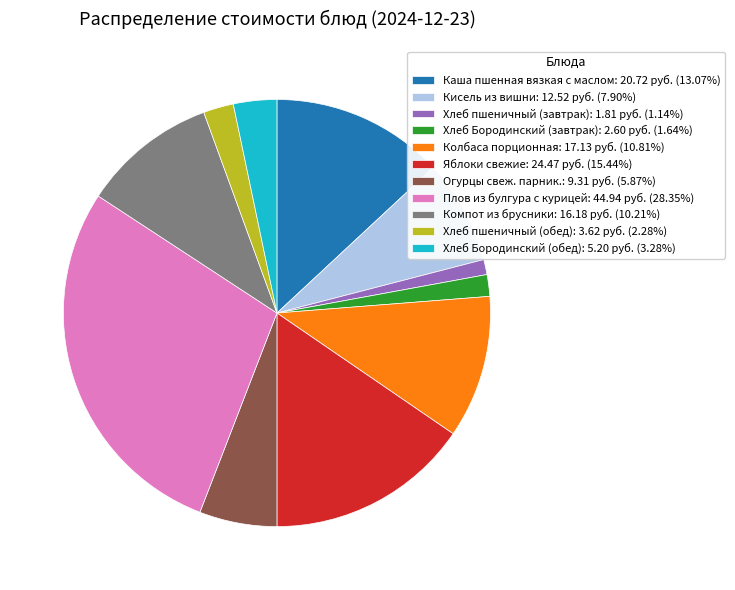

Is there any slice that represents more than half of the pie?

No